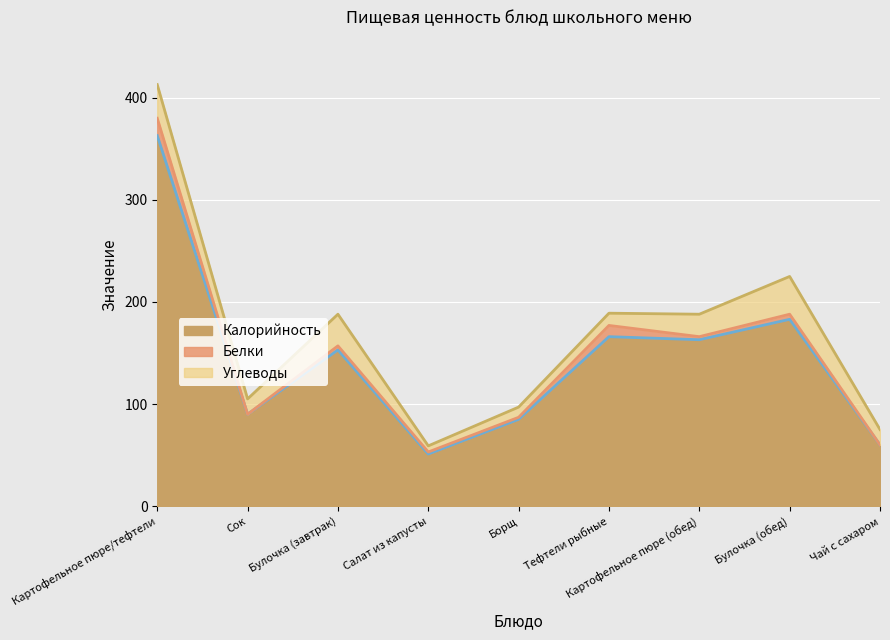

At which category does Белки reach its first local peak?

Булочка (завтрак)